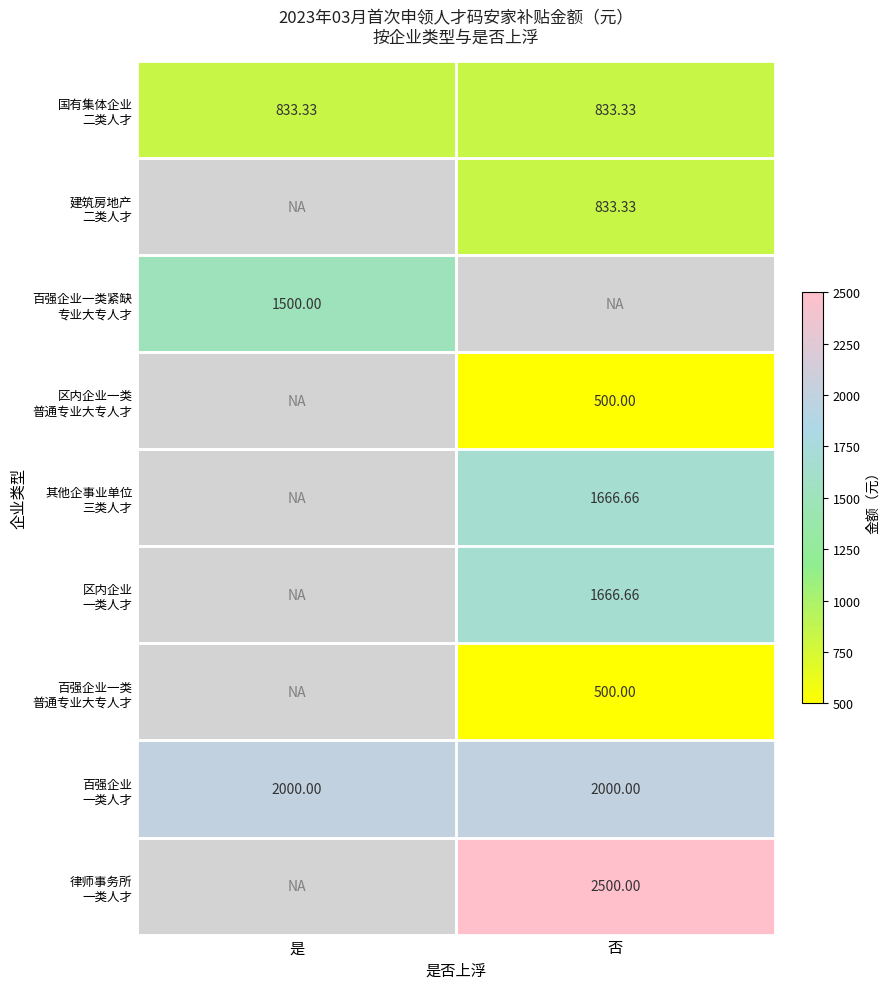

What is the difference between the highest and lowest values at 否?

2000.0